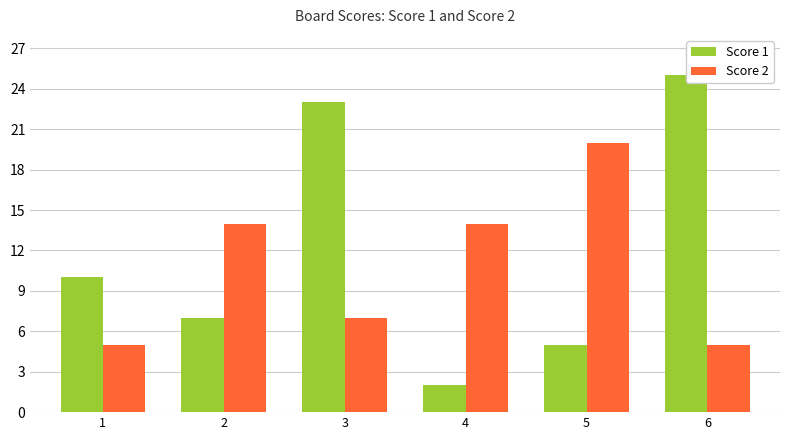

What is the greatest value displayed?

25